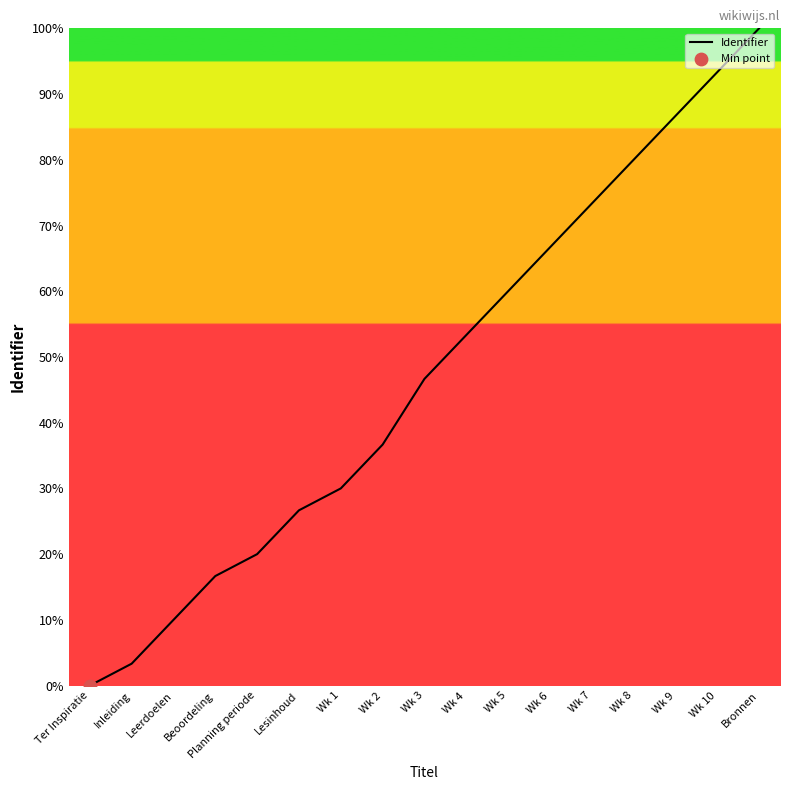

Between Wk 5 and Inleiding, which is larger?

Wk 5